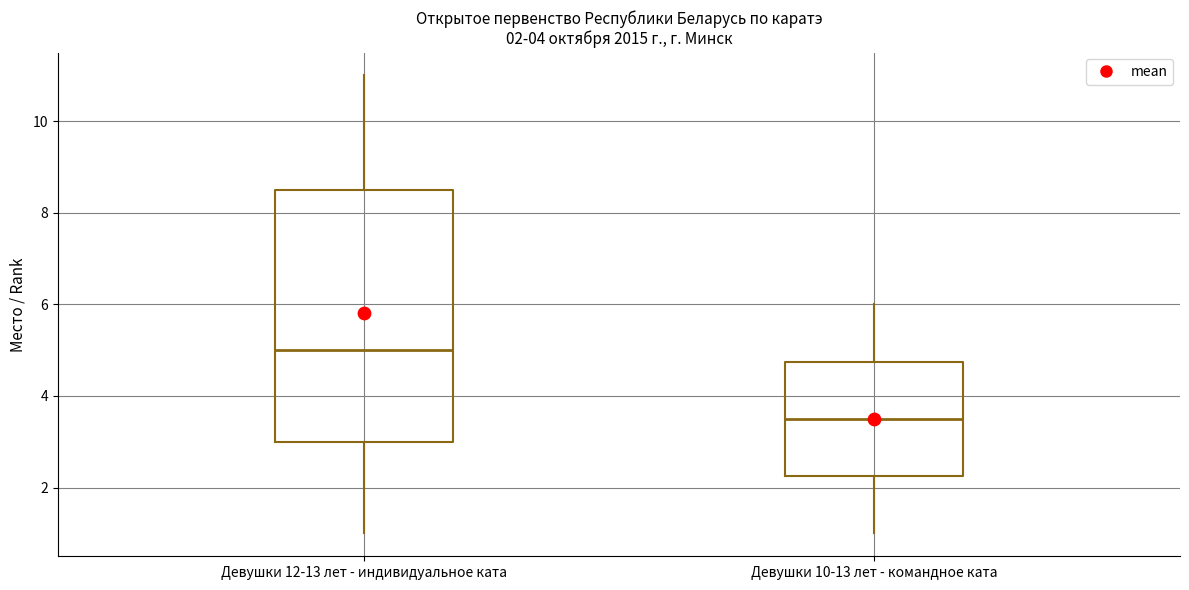

Comparing the boxes themselves (not the whiskers), which one is the tallest?

Девушки 12-13 лет - индивидуальное ката